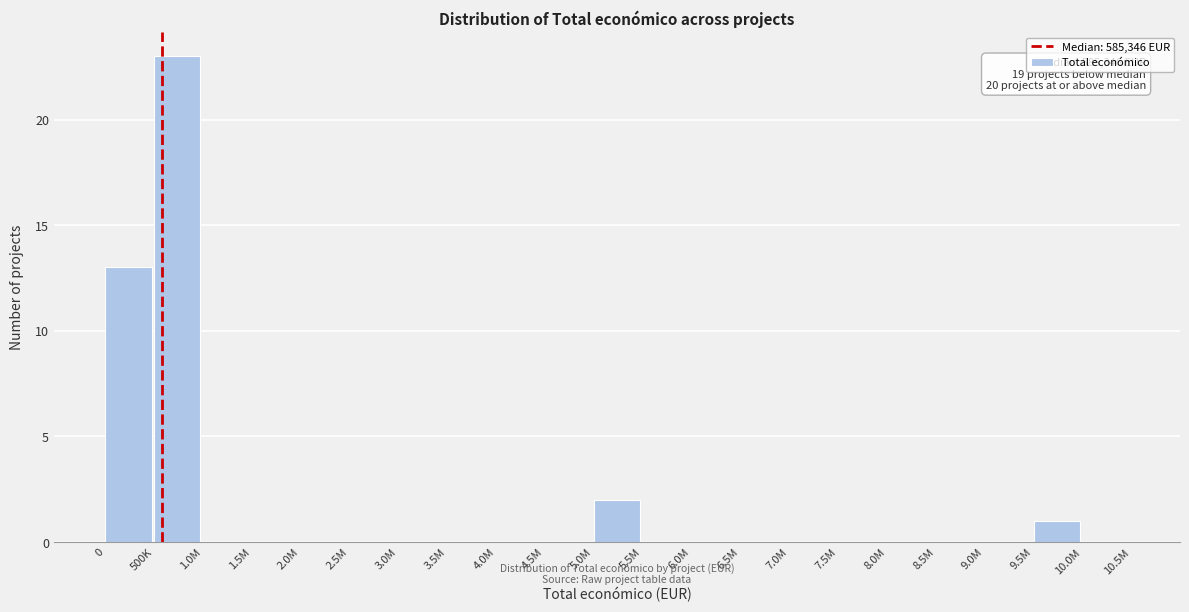

Reading left to right, list all the values displayed in this chart.

0=13	500K=23	1.0M=0	1.5M=0	2.0M=0	2.5M=0	3.0M=0	3.5M=0	4.0M=0	4.5M=0	5.0M=2	5.5M=0	6.0M=0	6.5M=0	7.0M=0	7.5M=0	8.0M=0	8.5M=0	9.0M=0	9.5M=1	10.0M=0